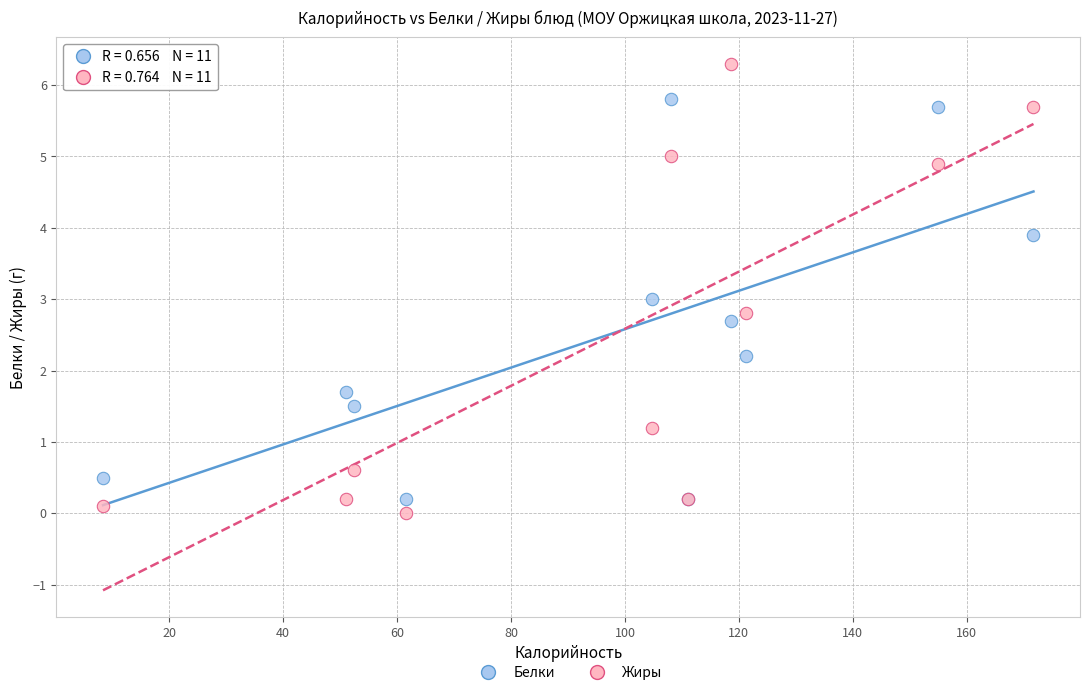

Which series has the widest spread of Y values?

Жиры